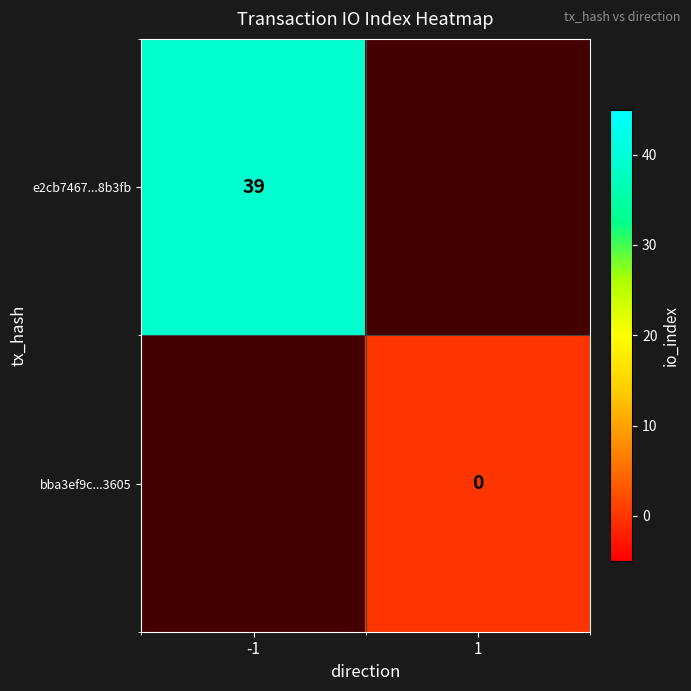

How many distinct data groups are displayed?

2